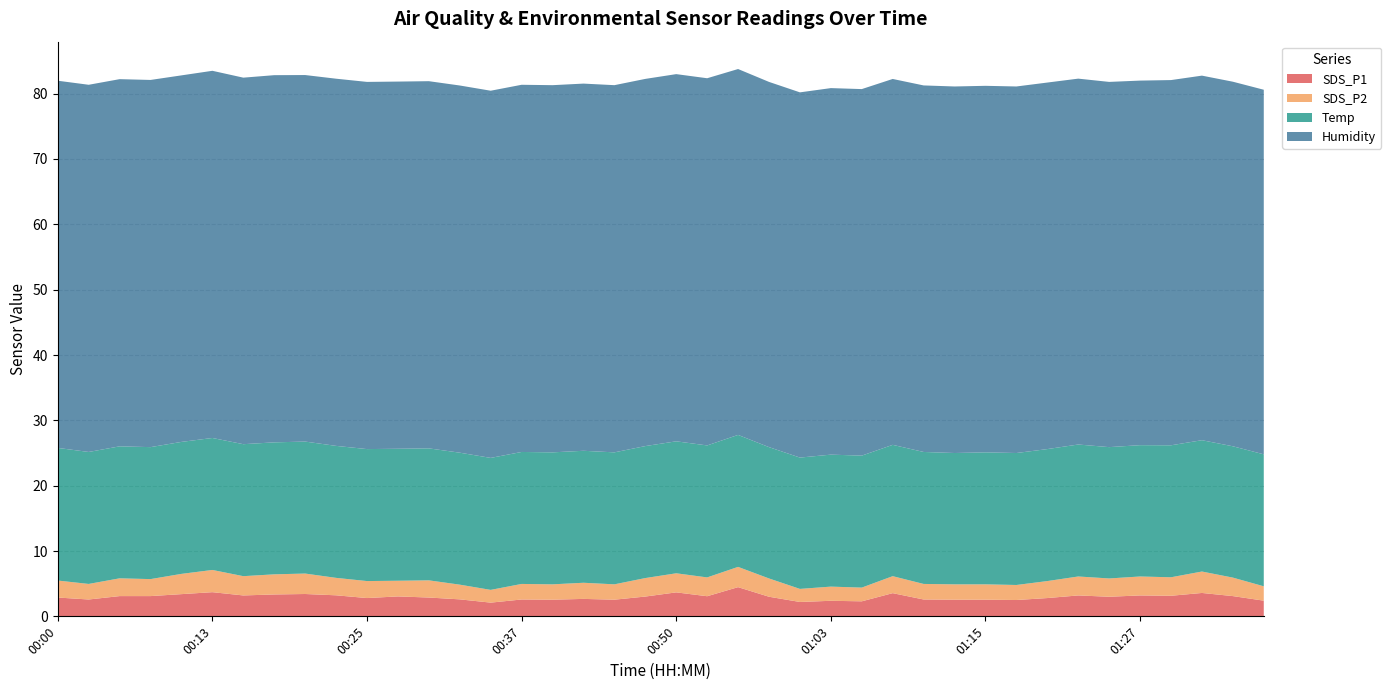

Reading left to right, list all the values displayed in this chart.

SDS_P1: 2.9	2.6	3.1	3.1	3.4	3.7	3.2	3.4	3.4	3.2	2.8	3.0	2.9	2.6	2.1	2.6	2.5	2.7	2.5	3.0	3.7	3.1	4.5	3.0	2.2	2.4	2.3	3.5	2.6	2.5	2.5	2.5	2.8	3.2	3.0	3.2	3.1	3.6	3.1	2.4
SDS_P2: 2.6	2.4	2.7	2.6	3.1	3.4	3.0	3.1	3.1	2.7	2.6	2.4	2.6	2.2	1.9	2.4	2.4	2.5	2.4	2.8	2.9	2.9	3.1	2.8	2.0	2.2	2.1	2.6	2.4	2.4	2.4	2.3	2.6	2.9	2.8	2.9	2.8	3.3	2.8	2.2
Temp: 20.3	20.2	20.2	20.2	20.2	20.2	20.2	20.2	20.2	20.2	20.2	20.2	20.2	20.2	20.2	20.2	20.2	20.2	20.2	20.2	20.2	20.2	20.2	20.1	20.1	20.2	20.2	20.1	20.2	20.1	20.2	20.2	20.2	20.2	20.1	20.1	20.2	20.1	20.1	20.2
Humidity: 56.2	56.2	56.2	56.2	56.1	56.2	56.1	56.2	56.1	56.2	56.2	56.2	56.2	56.2	56.2	56.2	56.2	56.2	56.2	56.2	56.2	56.2	56.0	55.9	55.9	56.1	56.1	56.0	56.1	56.1	56.1	56.1	56.1	56.0	55.9	55.8	55.9	55.8	55.8	55.8